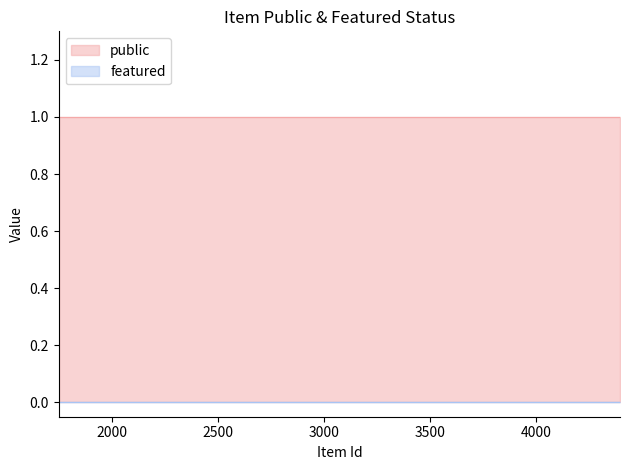

The public series shows 0 at 3533. True or false?

False